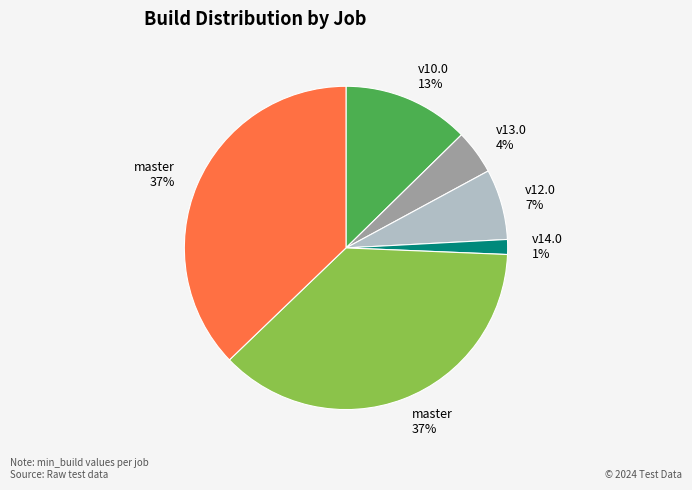

Is there any slice that represents more than half of the pie?

No